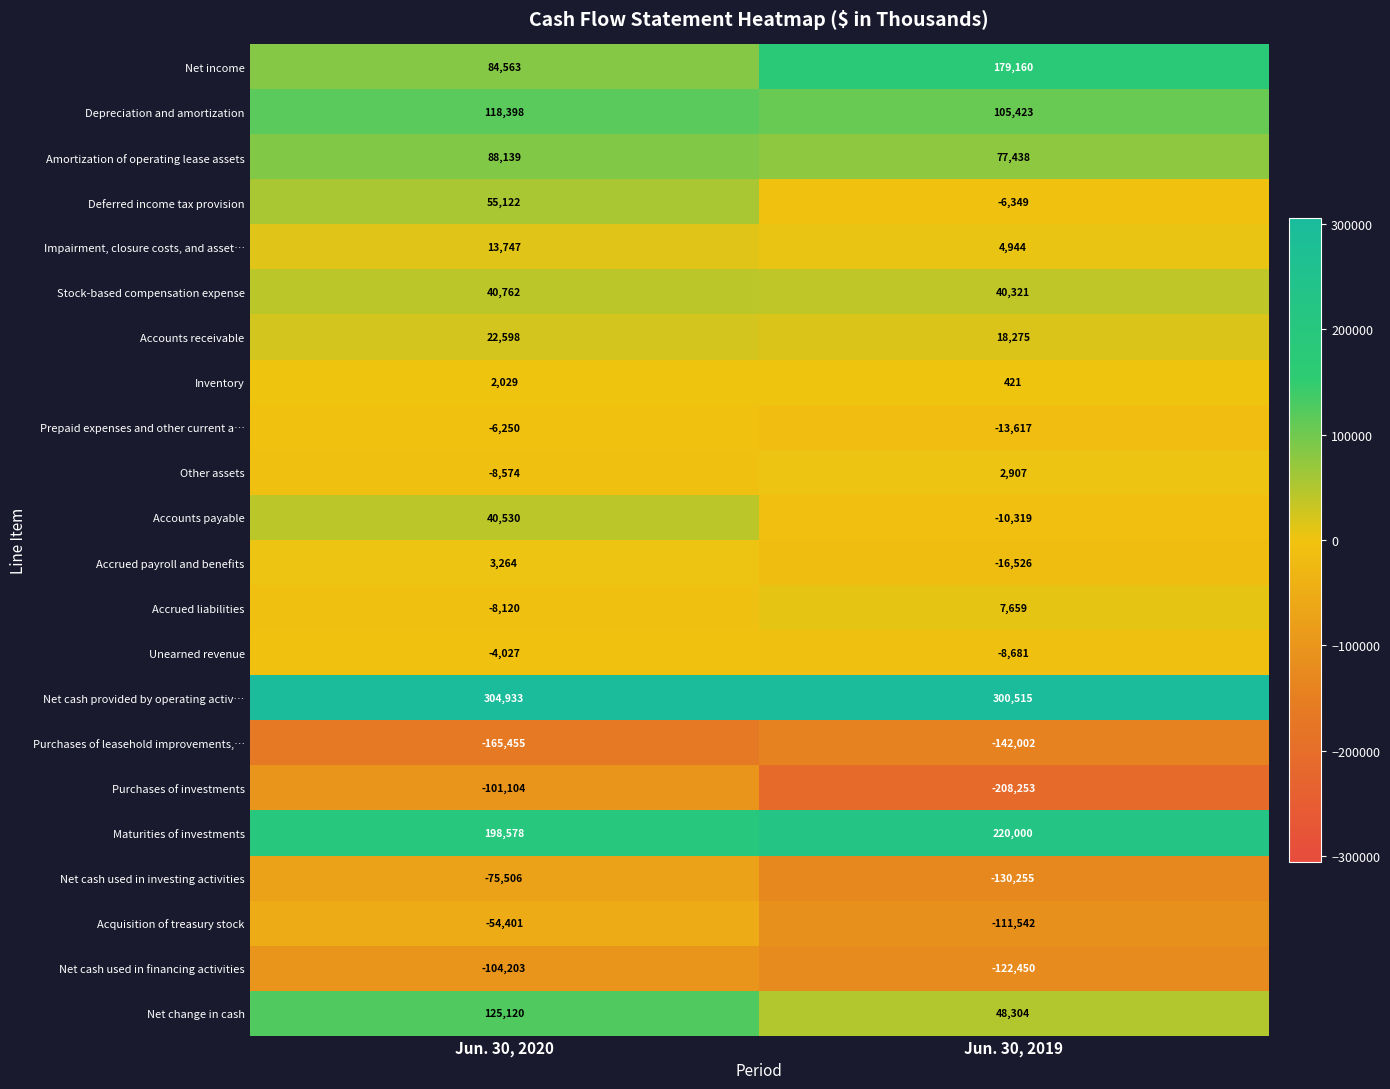

Which label corresponds to the largest value in the chart?

Jun. 30, 2020